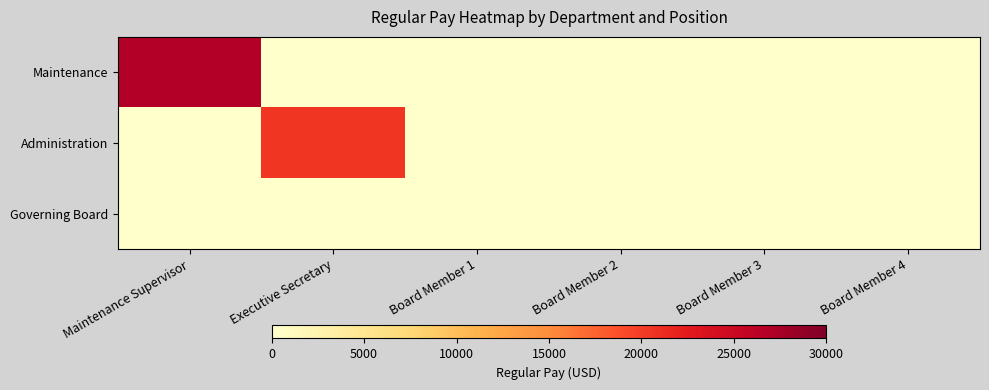

At which category does the chart reach its minimum across all series?

Executive Secretary